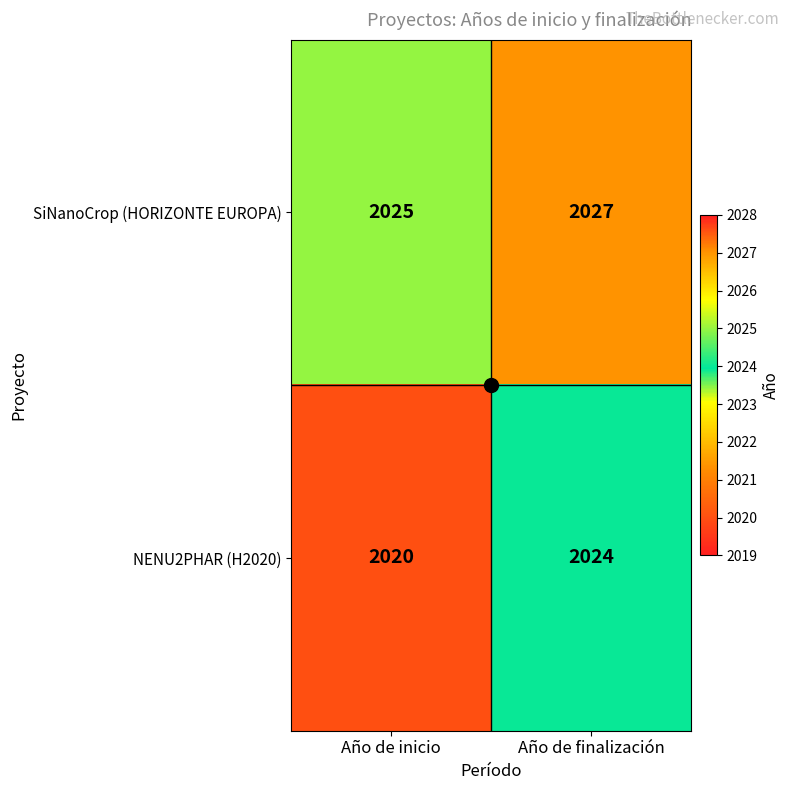

Which series has the widest spread of values?

NENU2PHAR (H2020)